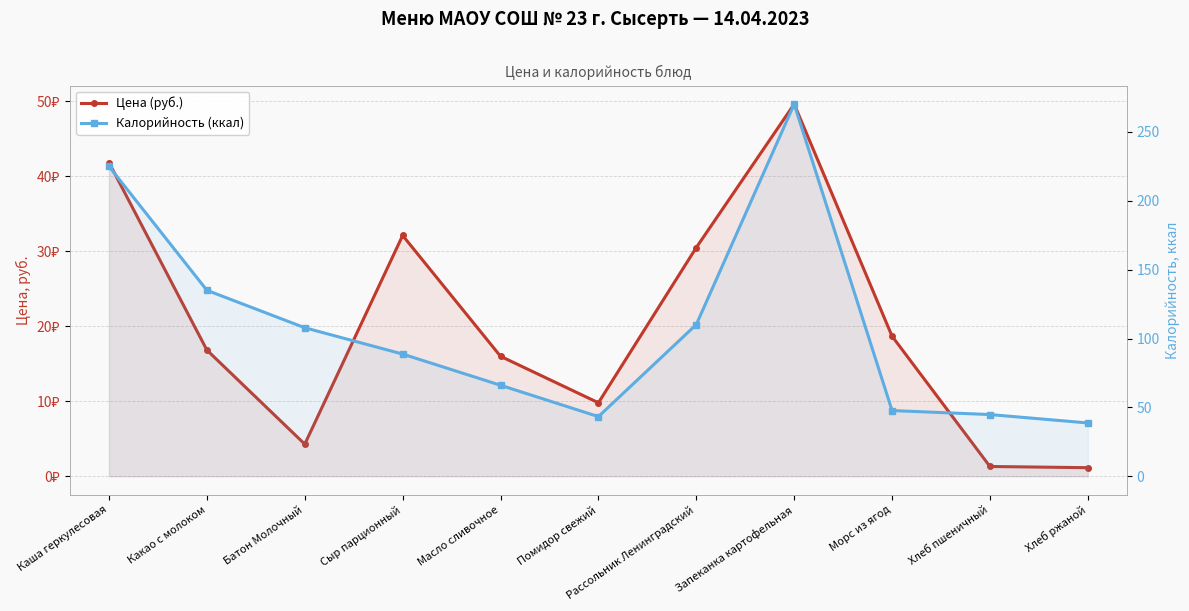

Reading left to right, what are all the values shown in this chart?

Цена (руб.): 41.8	16.8	4.3	32.1	16.0	9.8	30.5	49.6	18.7	1.3	1.1
Калорийность (ккал): 225.0	135.0	107.8	88.7	66.1	43.3	110.1	270.2	47.7	44.8	38.7